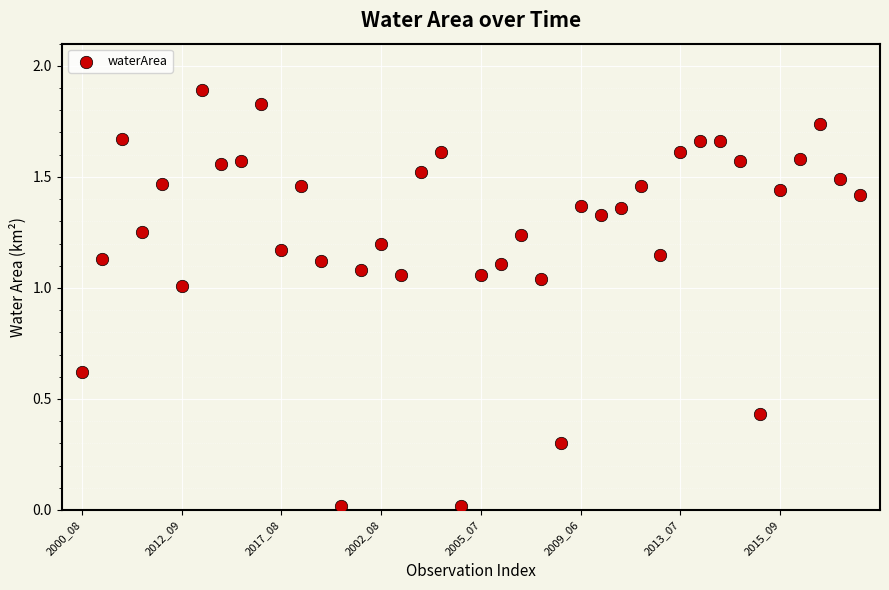

What is the range of Y values (max minus min)?

1.9